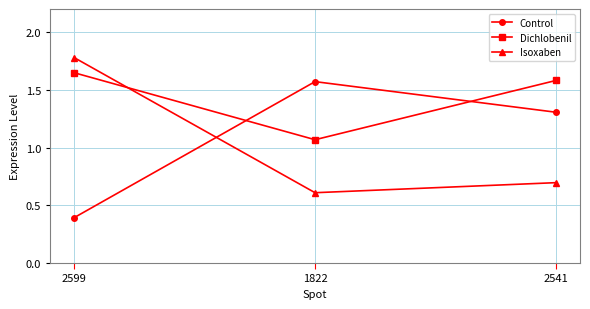

At 2599, list the series in order from largest to smallest.

Isoxaben, Dichlobenil, Control